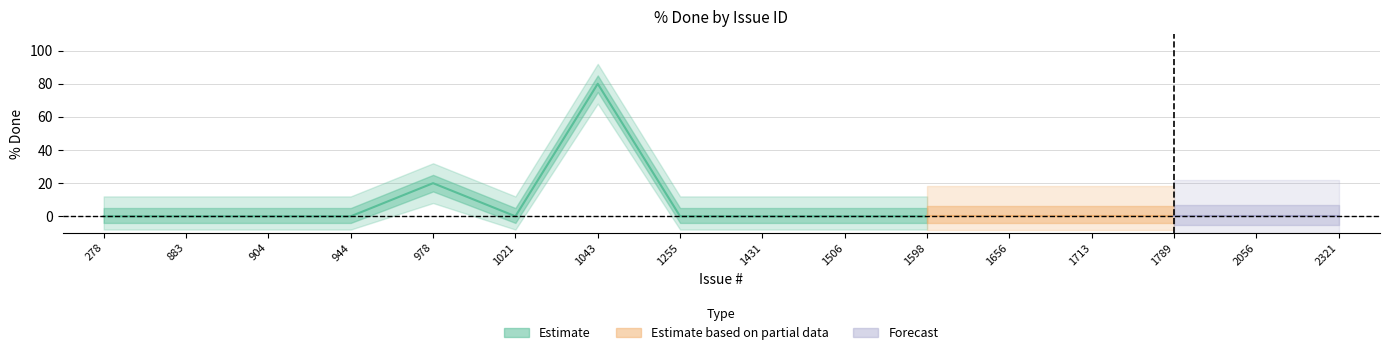

The chart shows a value of 34 at 978. True or false?

False